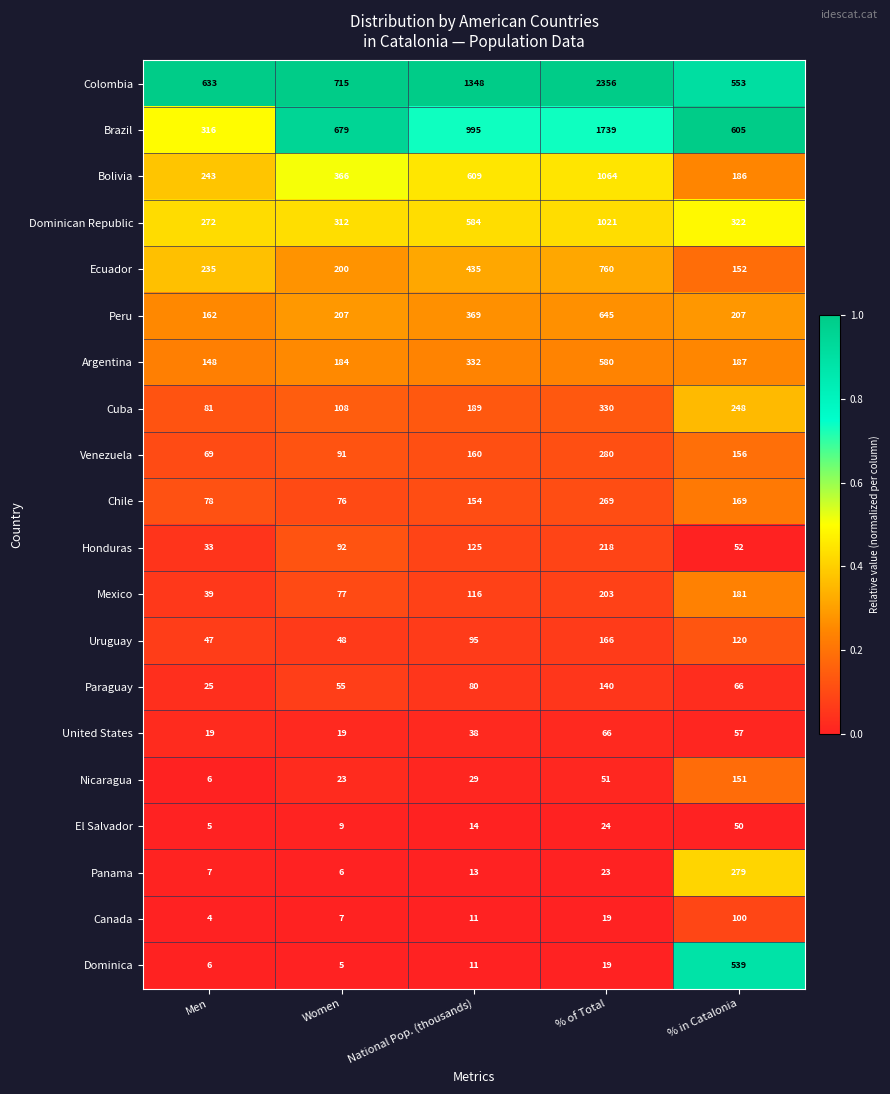

List the series in order of their peak value, lowest first.

El Salvador, United States, Canada, Paraguay, Nicaragua, Uruguay, Mexico, Honduras, Chile, Panama, Venezuela, Cuba, Dominica, Argentina, Peru, Ecuador, Dominican Republic, Bolivia, Brazil, Colombia